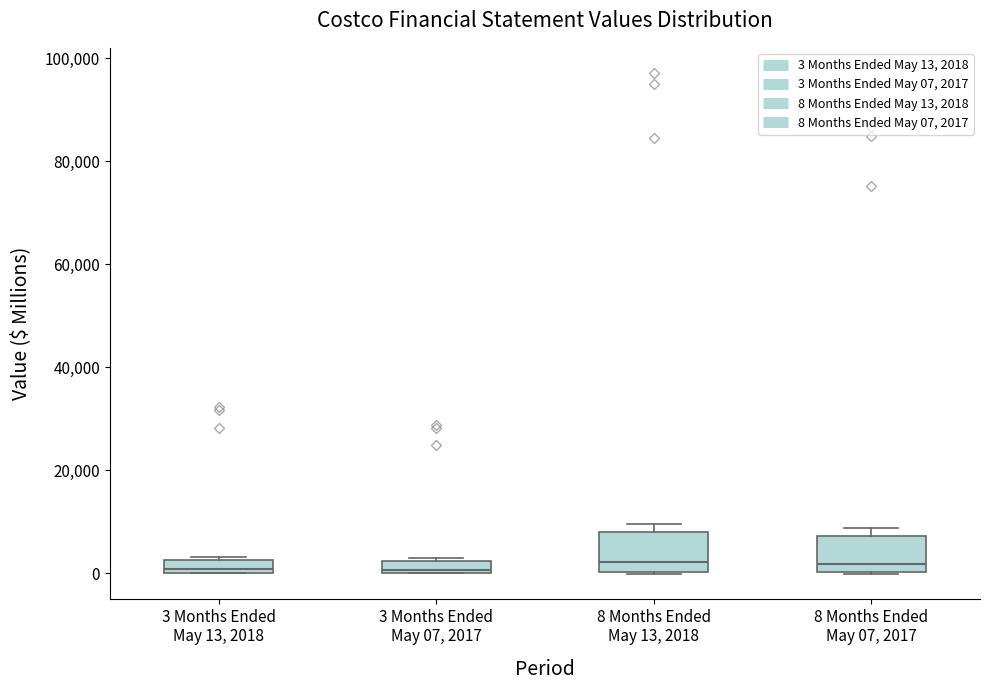

Where is the lower edge of the box for 8 Months Ended May 07, 2017 on the y-axis? The values are not printed on the chart, so give them approximately, as read against the axis.

0